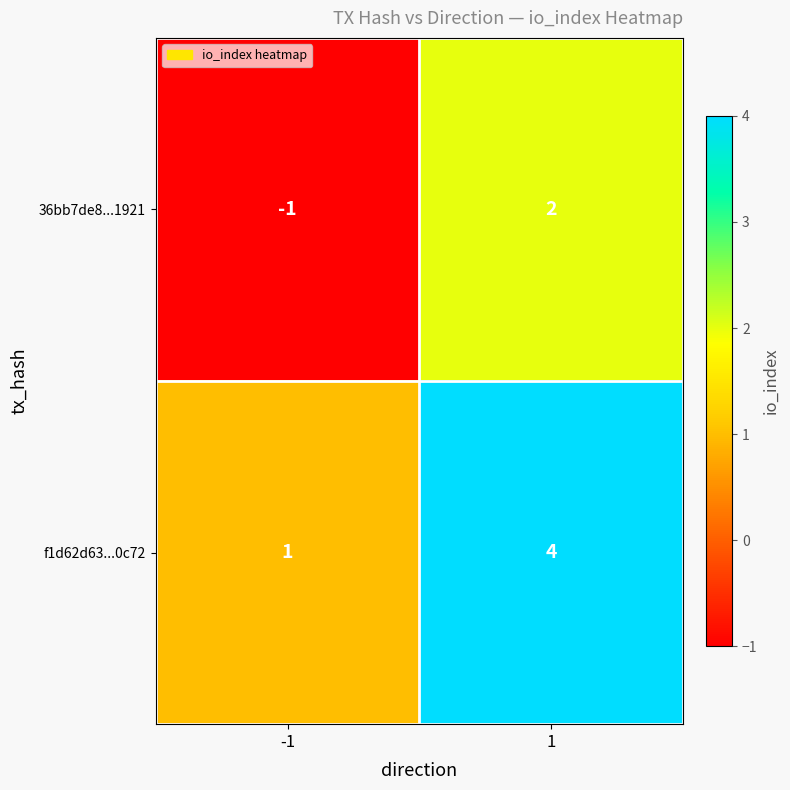

What is the difference between the maximum and minimum values in the f1d62d63...0c72 series?

3